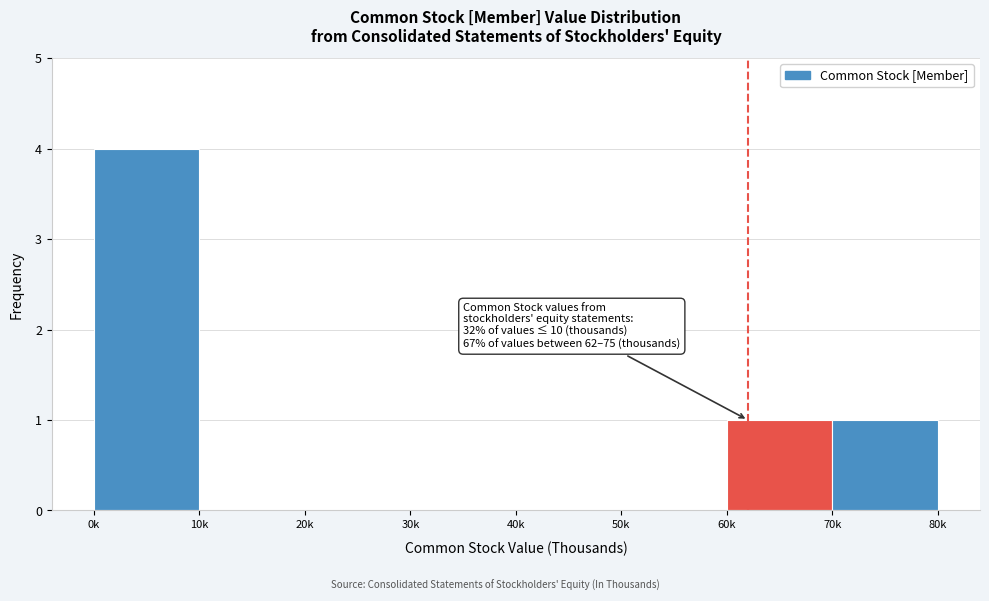

Reading right to left, list all the values displayed in this chart.

70k=1	60k=1	50k=0	40k=0	30k=0	20k=0	10k=0	0k=4